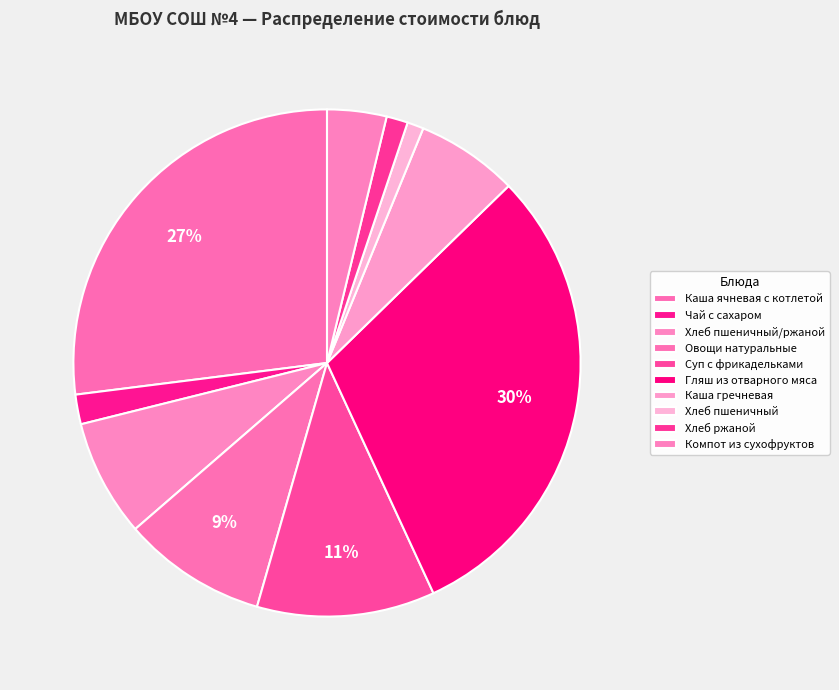

Rank the categories by value from highest to lowest.

Гляш из отварного мяса, Каша ячневая с котлетой, Суп с фрикадельками, Овощи натуральные, Хлеб пшеничный/ржаной, Каша гречневая, Компот из сухофруктов, Чай с сахаром, Хлеб ржаной, Хлеб пшеничный